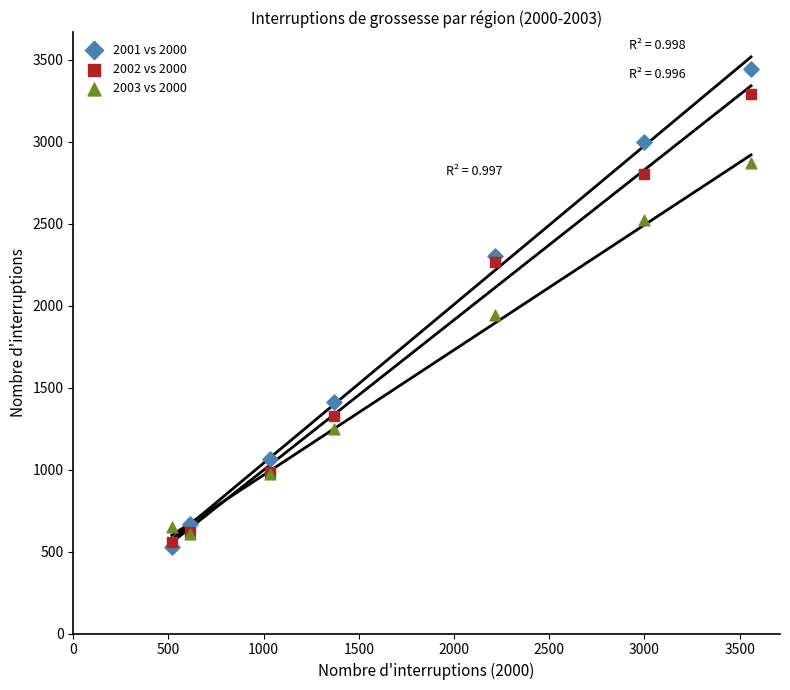

Which series contains the highest Y value?

2001 vs 2000